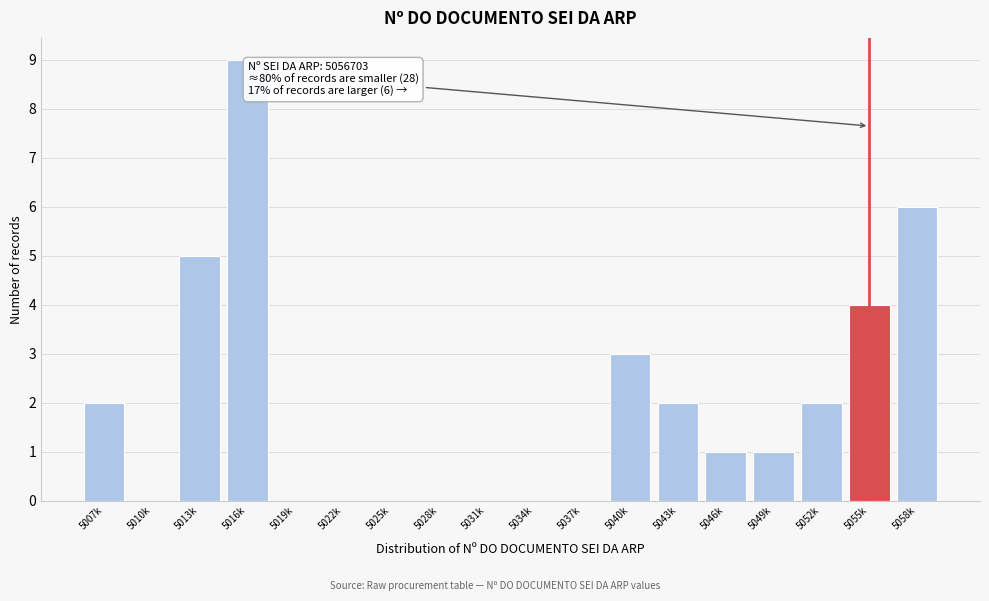

Reading left to right, what are all the values shown in this chart?

5007k=2	5010k=0	5013k=5	5016k=9	5019k=0	5022k=0	5025k=0	5028k=0	5031k=0	5034k=0	5037k=0	5040k=3	5043k=2	5046k=1	5049k=1	5052k=2	5055k=4	5058k=6